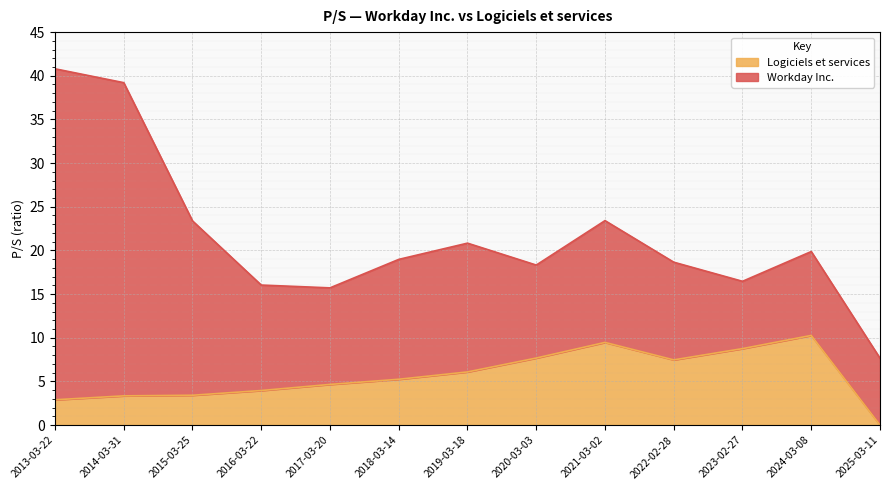

Does the chart display data point markers on the line(s)?

No